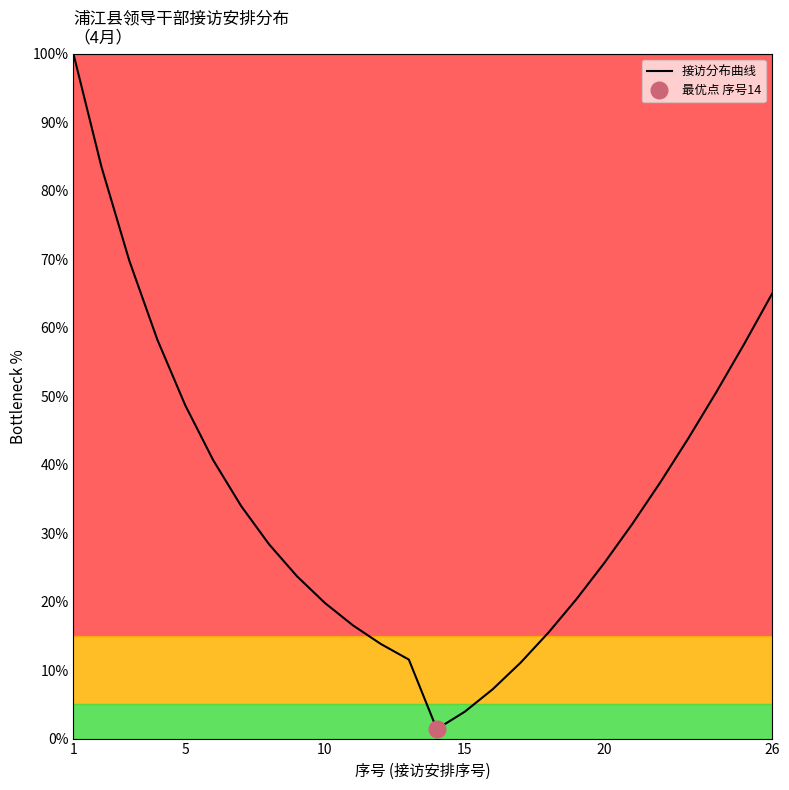

What is the maximum value shown in the chart?

100.0